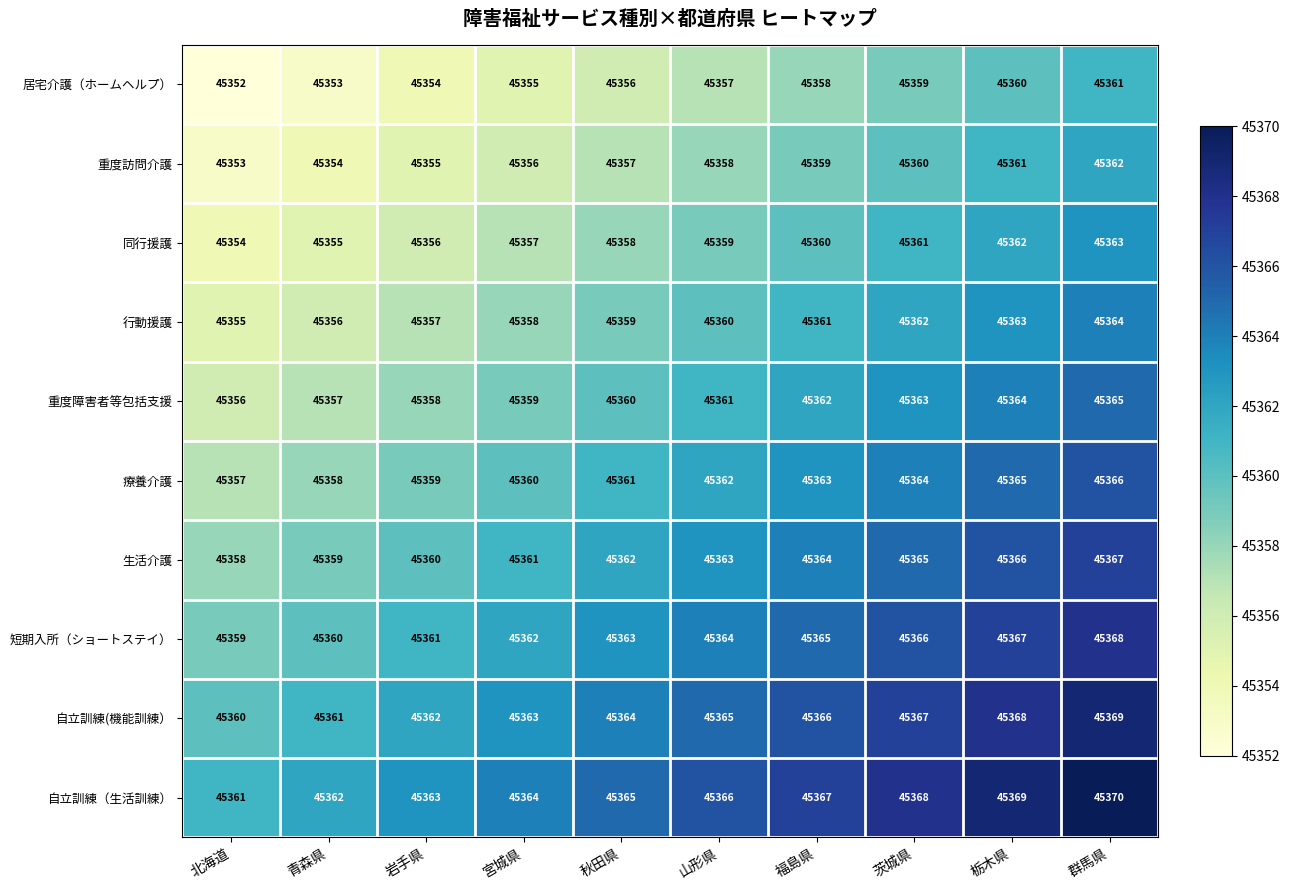

Count the 重度訪問介護 values in the range 45355 to 45360.

6